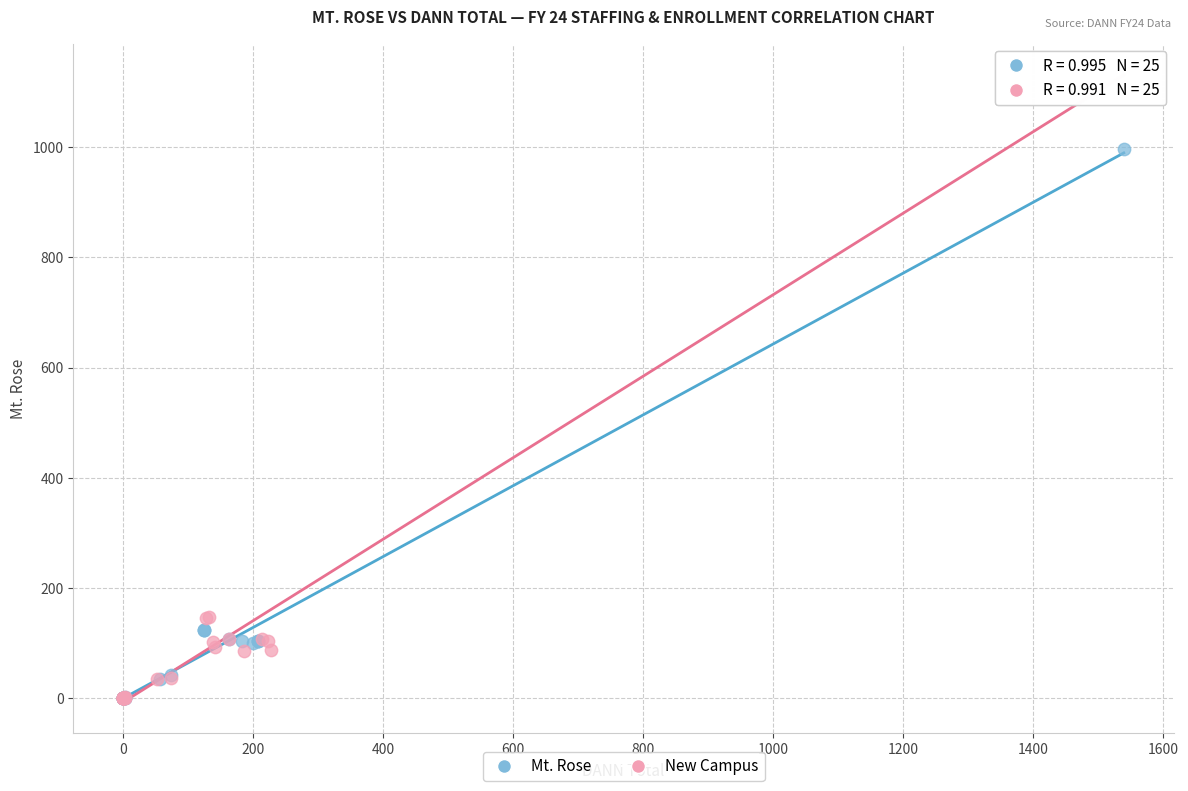

Which series reaches the maximum Y coordinate?

New Campus